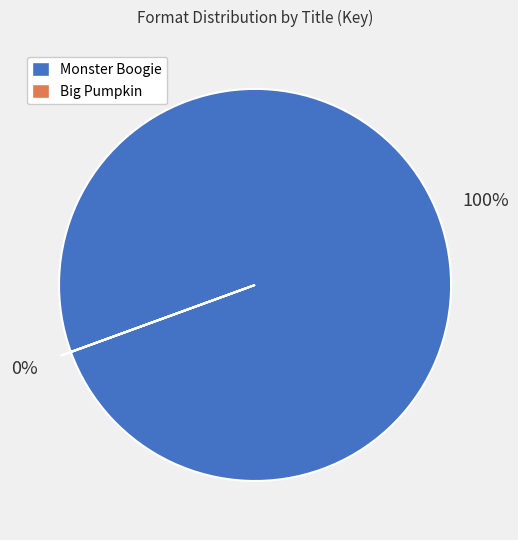

True or false: Big Pumpkin accounts for 1% of the total.

False